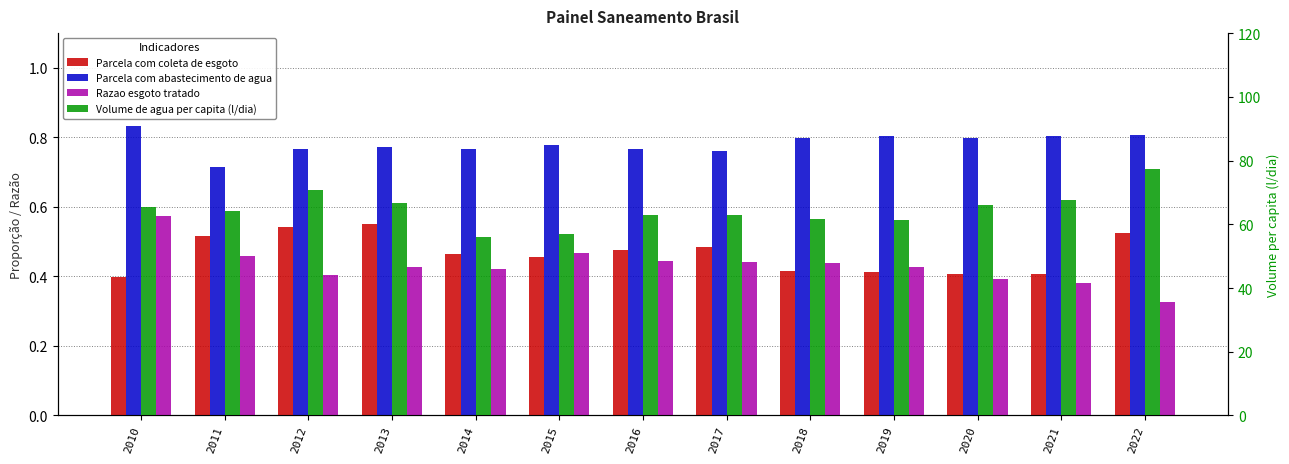

What is the minimum value shown in the chart?

0.3